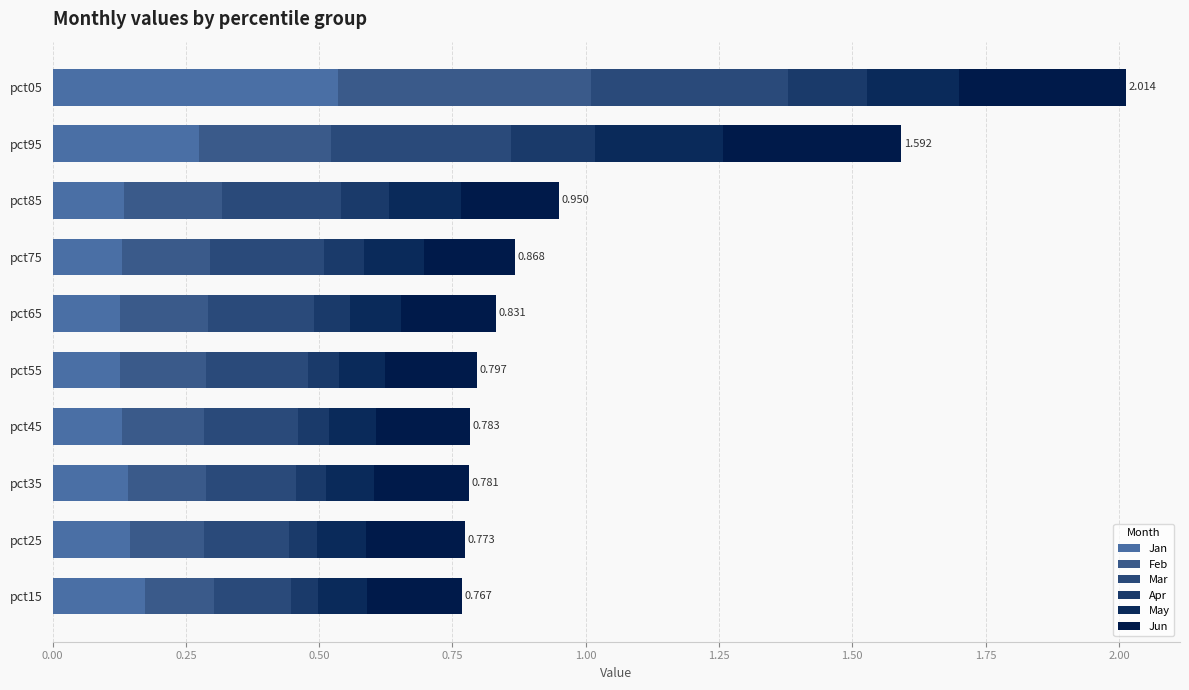

Reading left to right, list all the values displayed in this chart.

Jan: 0.2	0.1	0.1	0.1	0.1	0.1	0.1	0.1	0.3	0.5
Feb: 0.1	0.1	0.1	0.2	0.2	0.2	0.2	0.2	0.2	0.5
Mar: 0.1	0.2	0.2	0.2	0.2	0.2	0.2	0.2	0.3	0.4
Apr: 0.1	0.1	0.1	0.1	0.1	0.1	0.1	0.1	0.2	0.1
May: 0.1	0.1	0.1	0.1	0.1	0.1	0.1	0.1	0.2	0.2
Jun: 0.2	0.2	0.2	0.2	0.2	0.2	0.2	0.2	0.3	0.3